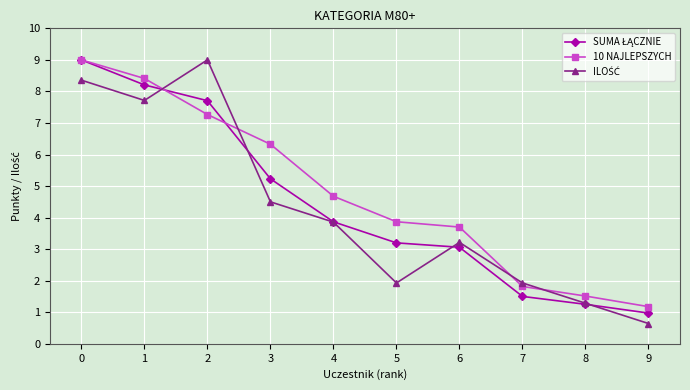

True or false: 10 NAJLEPSZYCH has more than 0 interior local peaks.

False